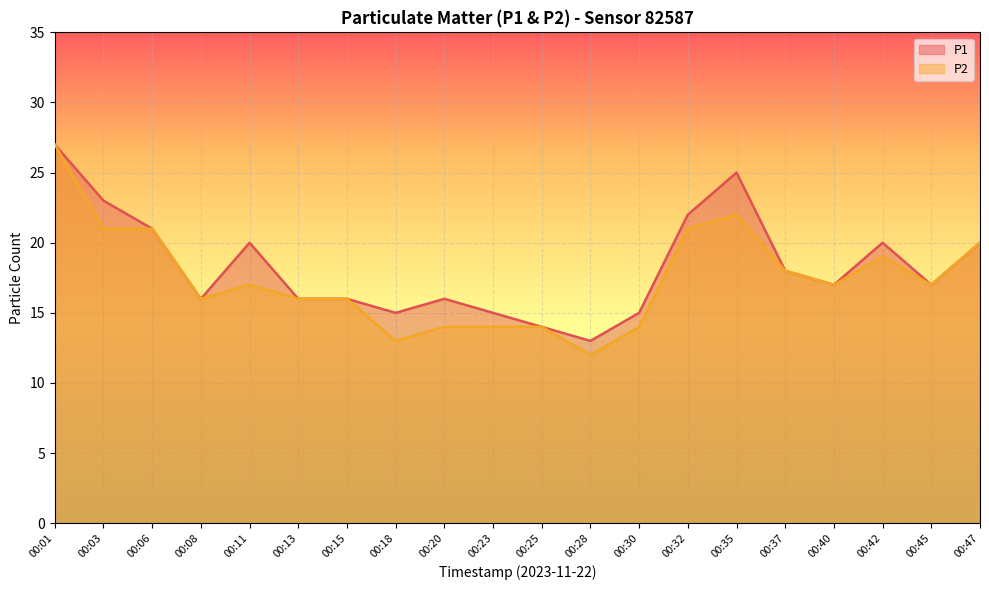

True or false: P2 has a value of 12 at 00:28.

True